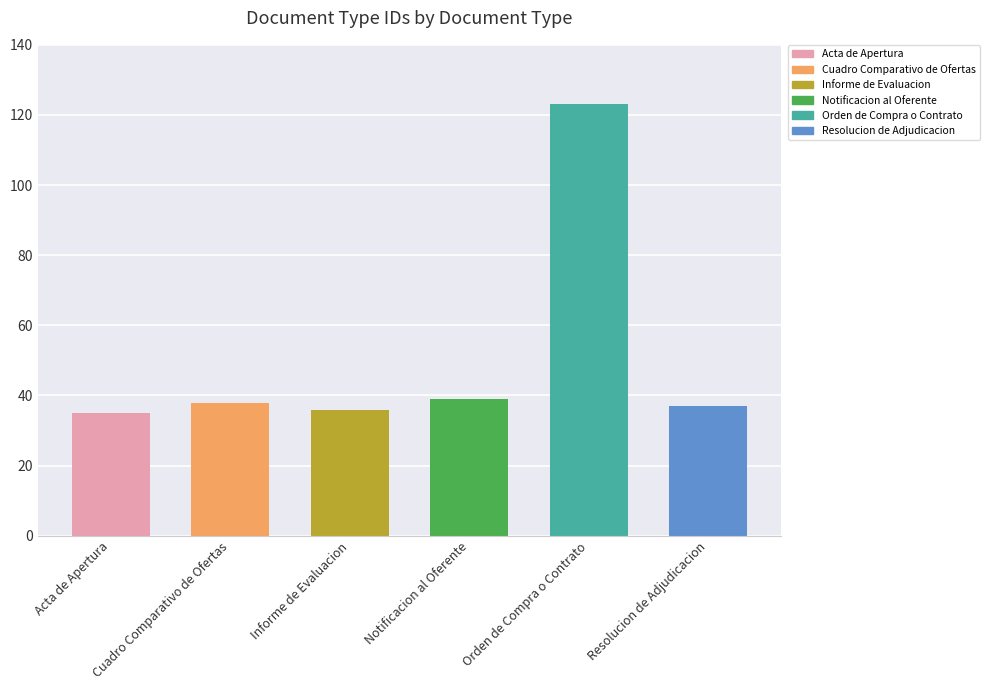

What is the difference between the maximum and minimum values?

88